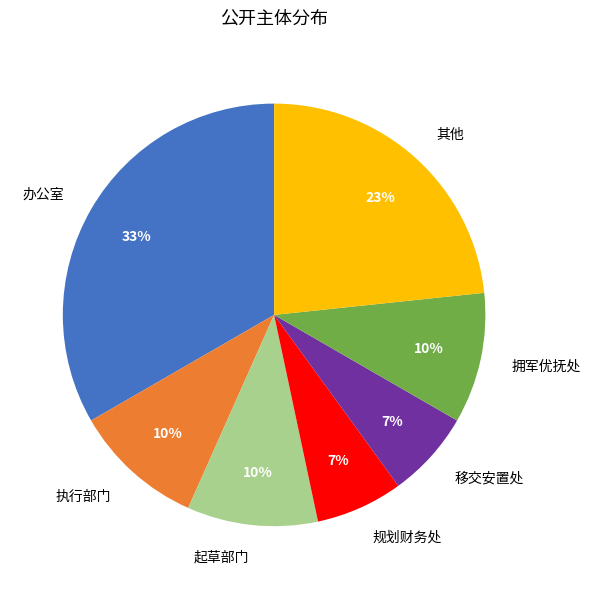

To the nearest percent, what percentage of the pie is 拥军优抚处?

10%